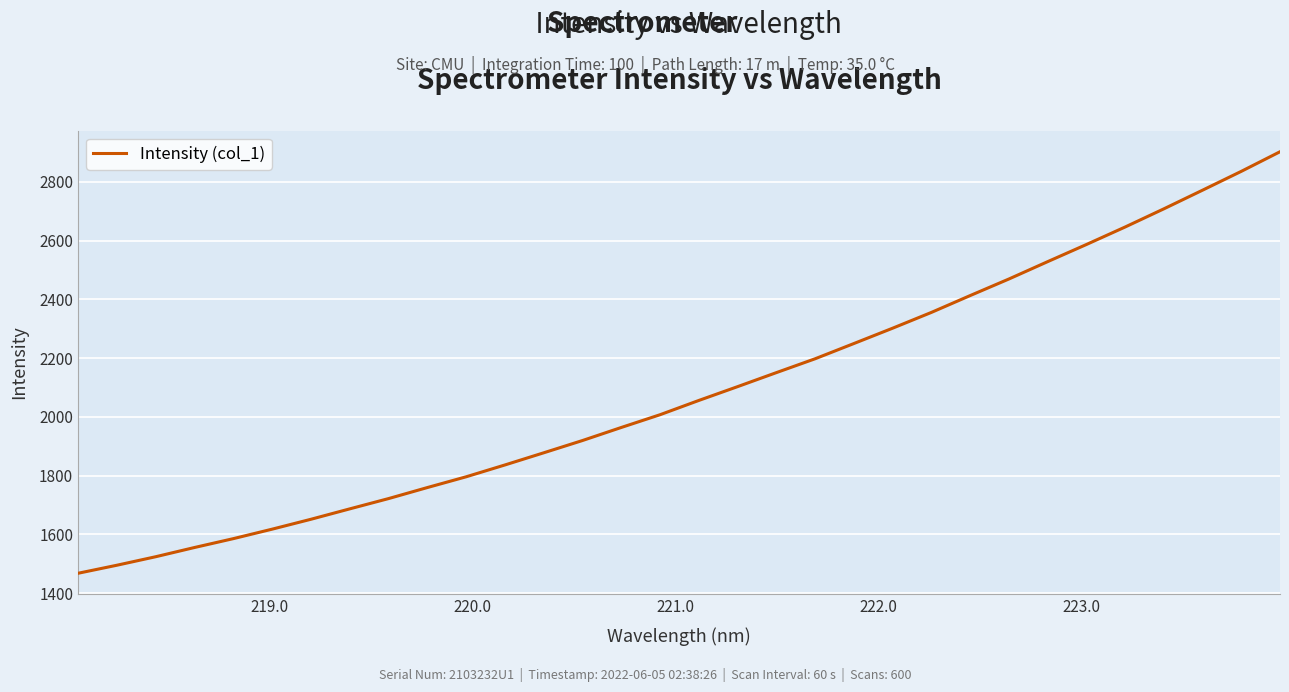

What is the maximum value shown in the chart?

2902.1